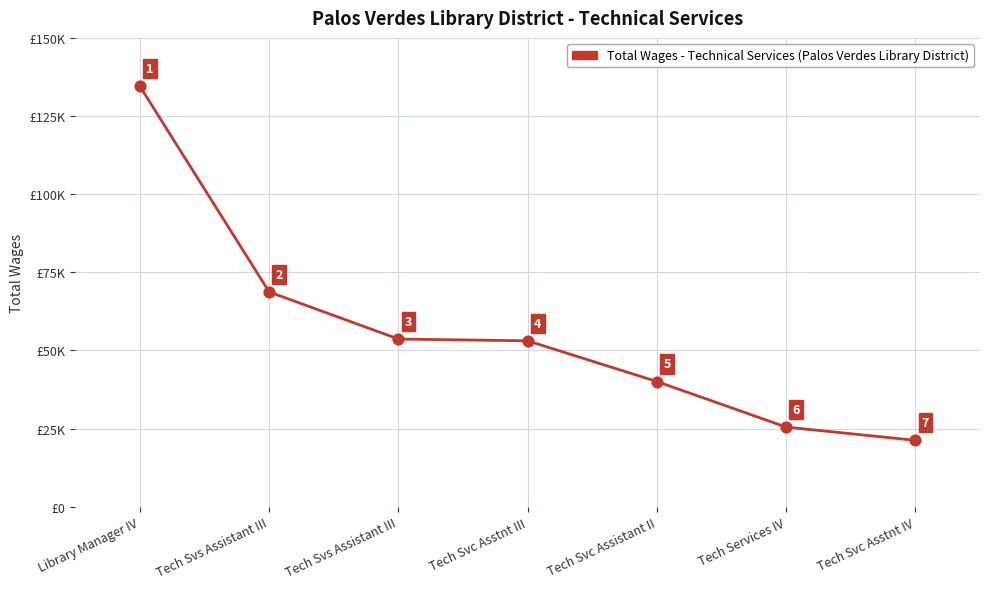

What is the change in value from Library Manager IV to Tech Svc Asstnt IV?

-113256